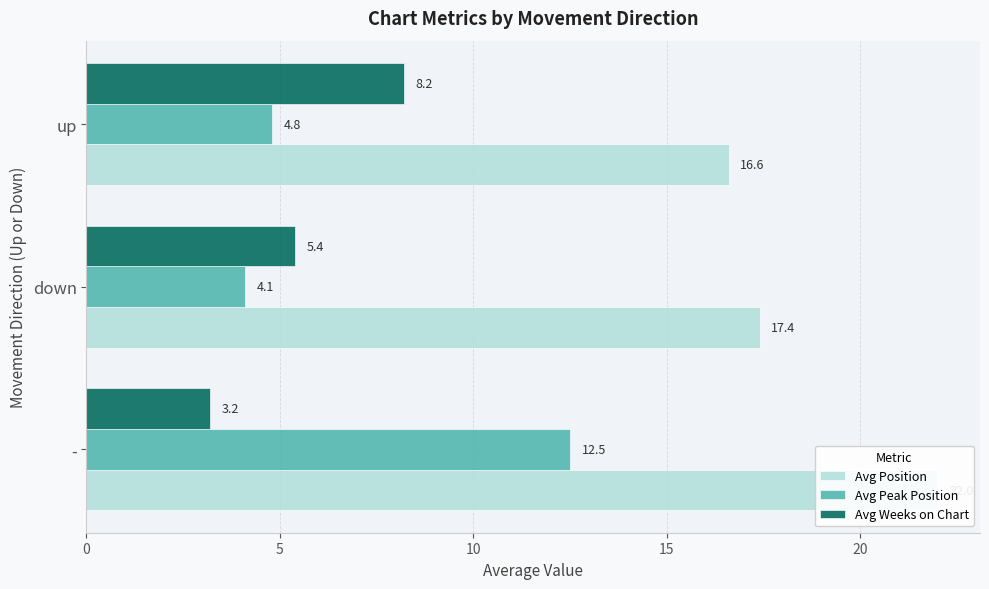

How many values in the Avg Weeks on Chart series exceed 5?

2